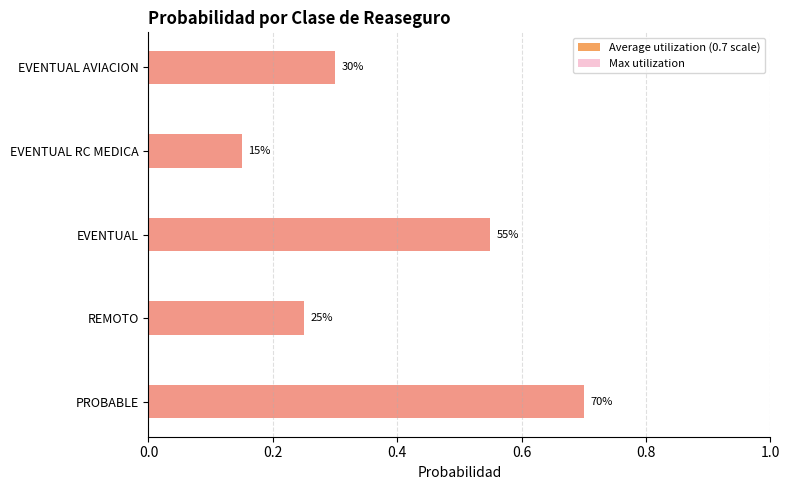

Is it true that Max utilization equals 0.2 at REMOTO?

True